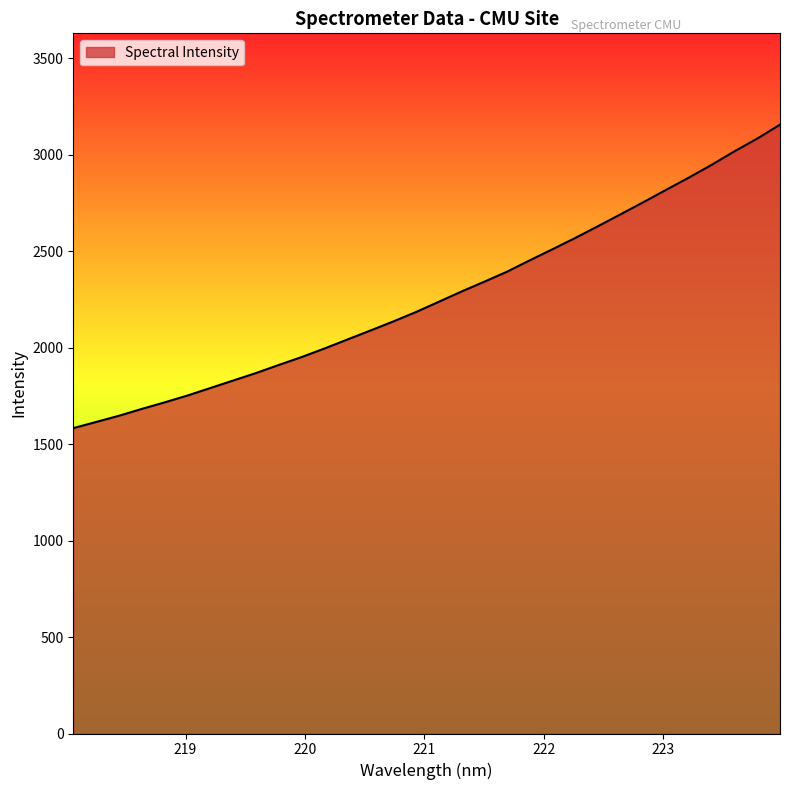

What is the greatest value displayed?

3154.9